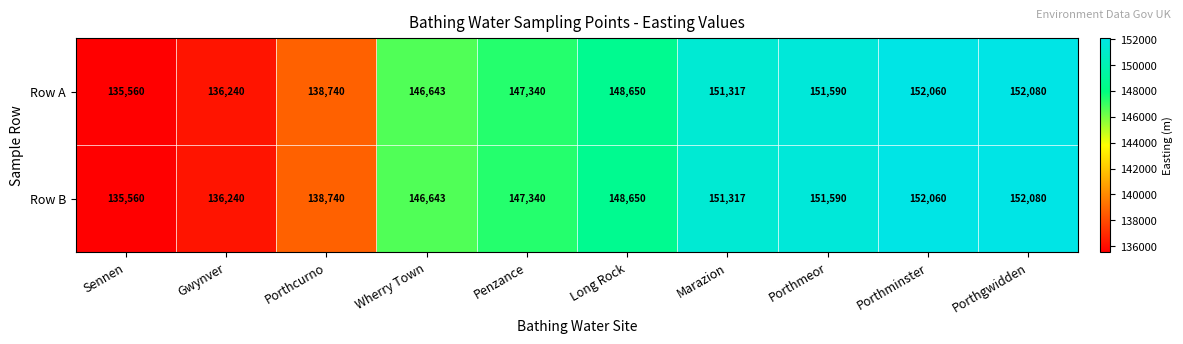

True or false: Row A has a value of 241200 at Porthmeor.

False